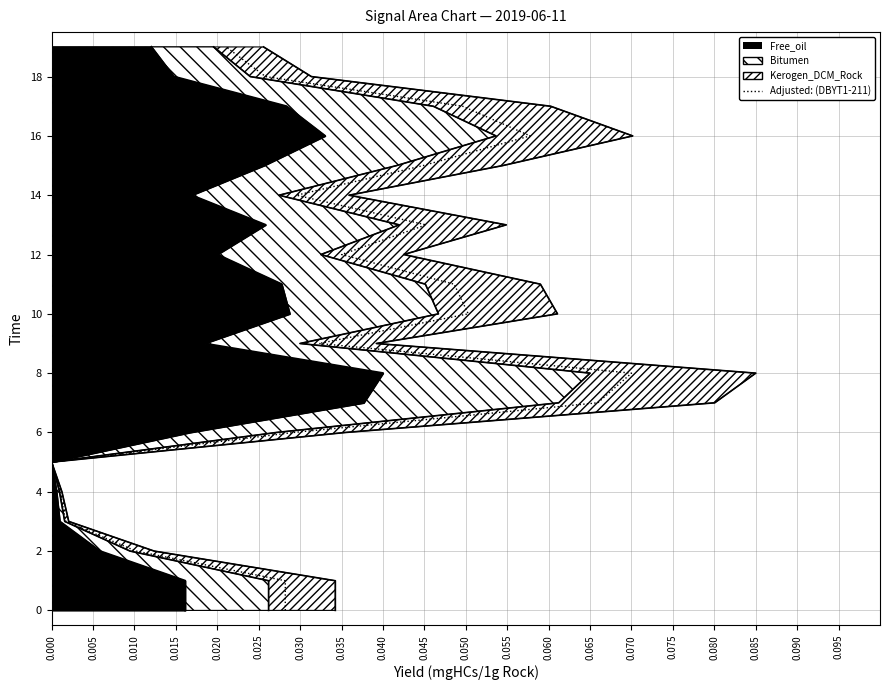

List the labels in order of value, largest first.

0.095, 0.090, 0.085, 0.080, 0.075, 0.070, 0.065, 0.060, 0.055, 0.050, 0.045, 0.040, 0.035, 0.030, 0.025, 0.020, 0.015, 0.010, 0.005, 0.000